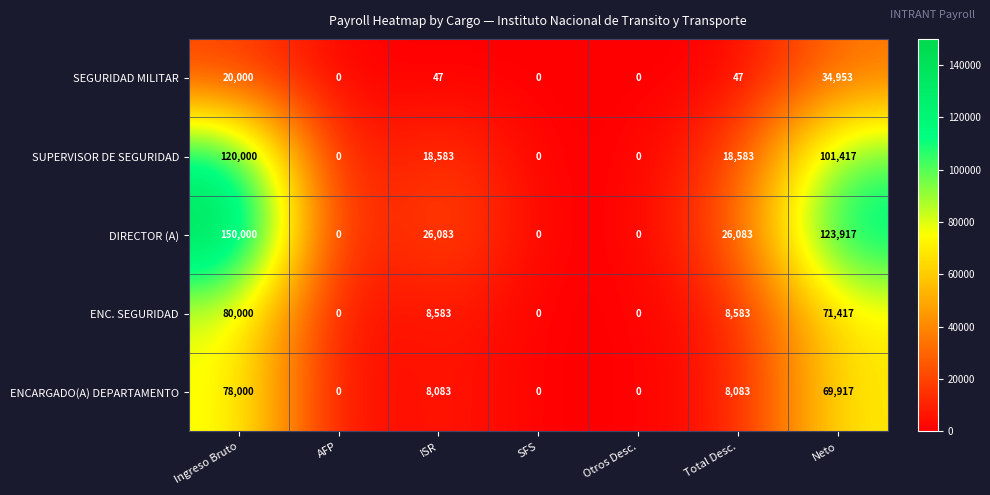

What is the sum of the DIRECTOR (A) values at Total Desc. and SFS?

26083